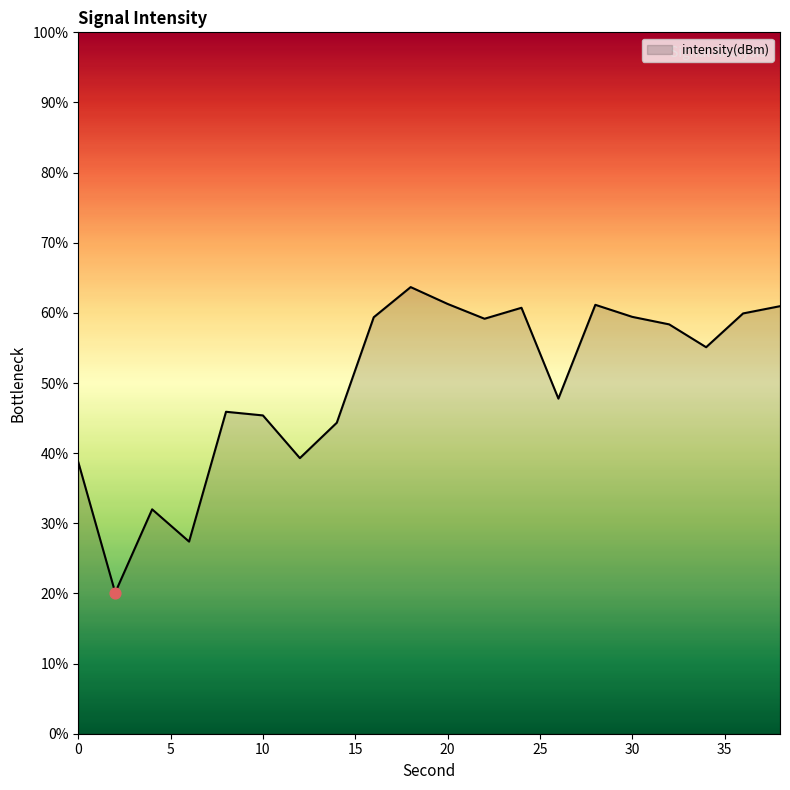

What is the difference between the maximum and minimum values?

43.6